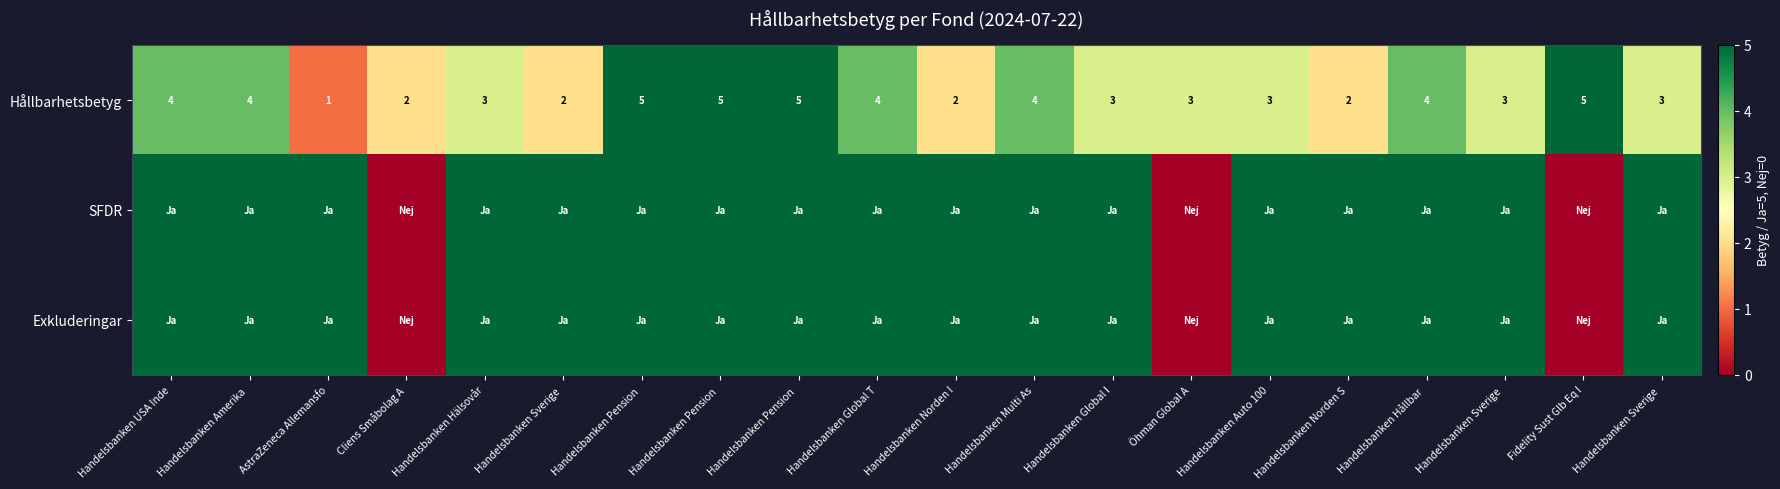

Which category has the lowest value in the Exkluderingar series?

Cliens Småbolag A